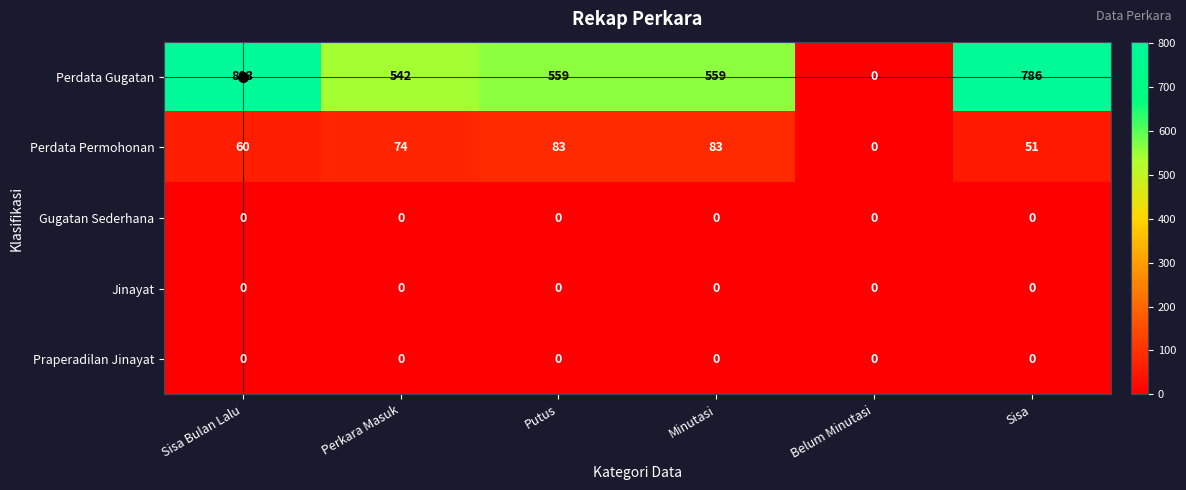

At which label is Perdata Gugatan closest to 401?

Perkara Masuk